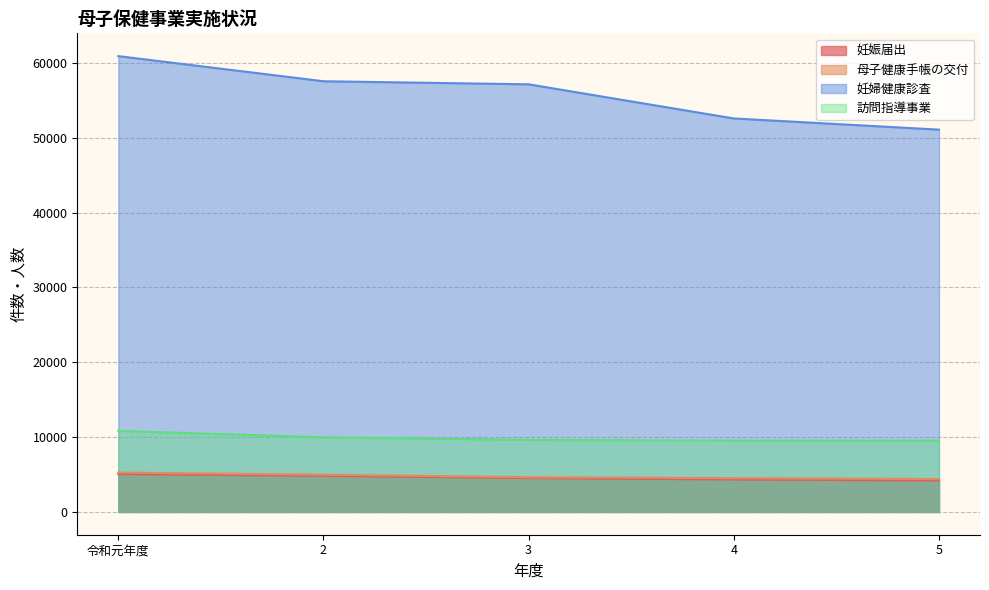

At which label does 母子健康手帳の交付 first exceed 4644?

令和元年度